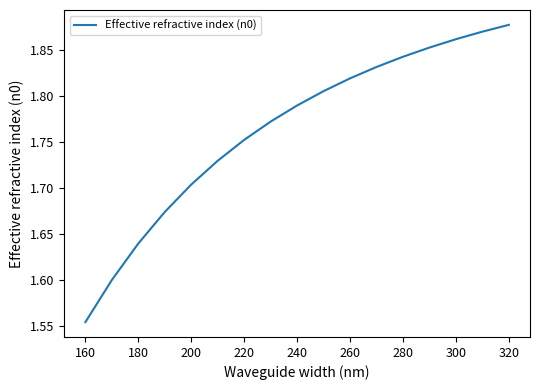

The chart shows a value of 1.1 at 280. True or false?

False